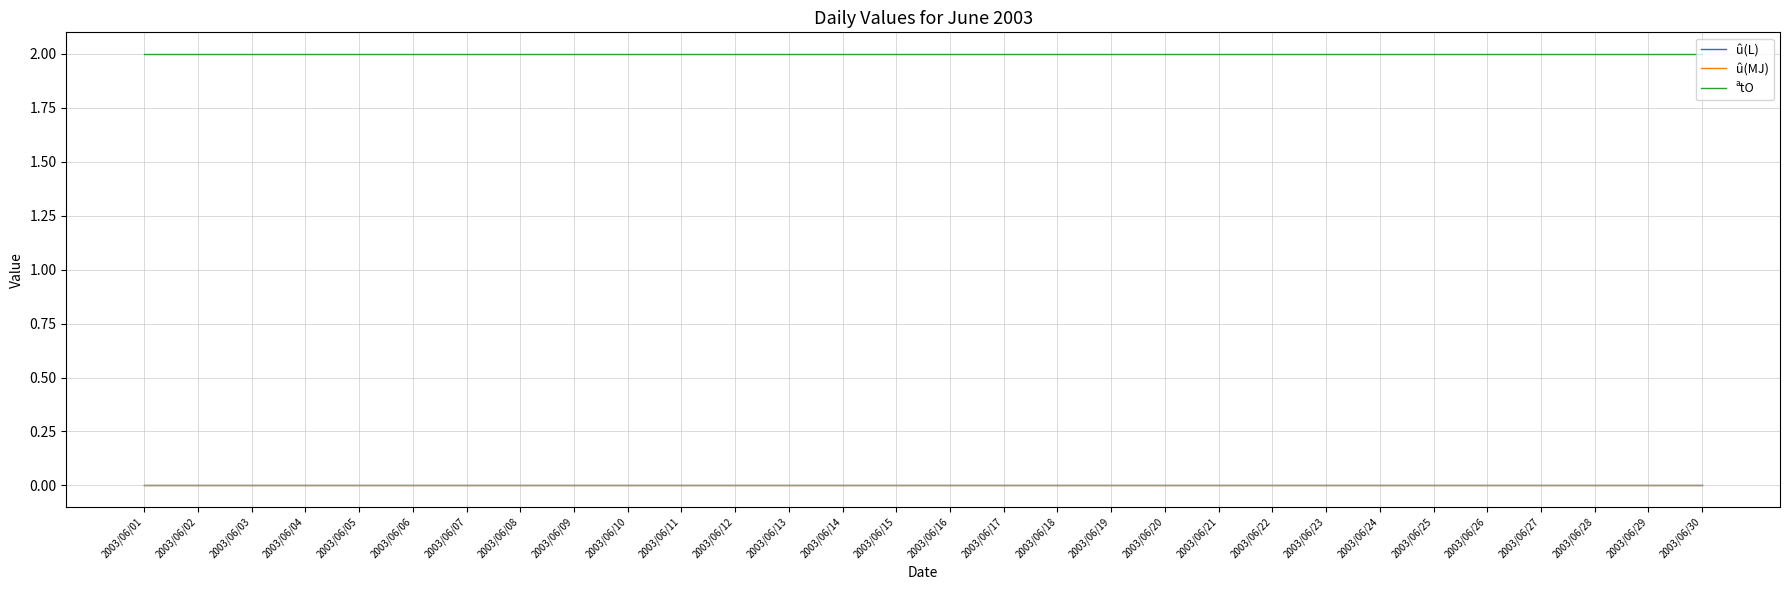

Which category has the lowest value in the û(L) series?

2003/06/01